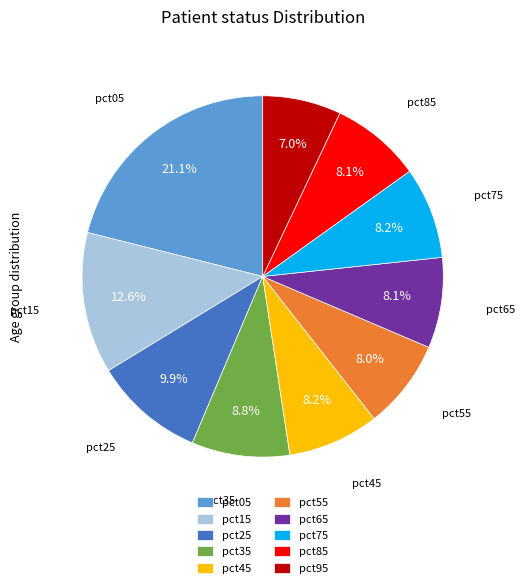

Is there any slice that represents more than half of the pie?

No